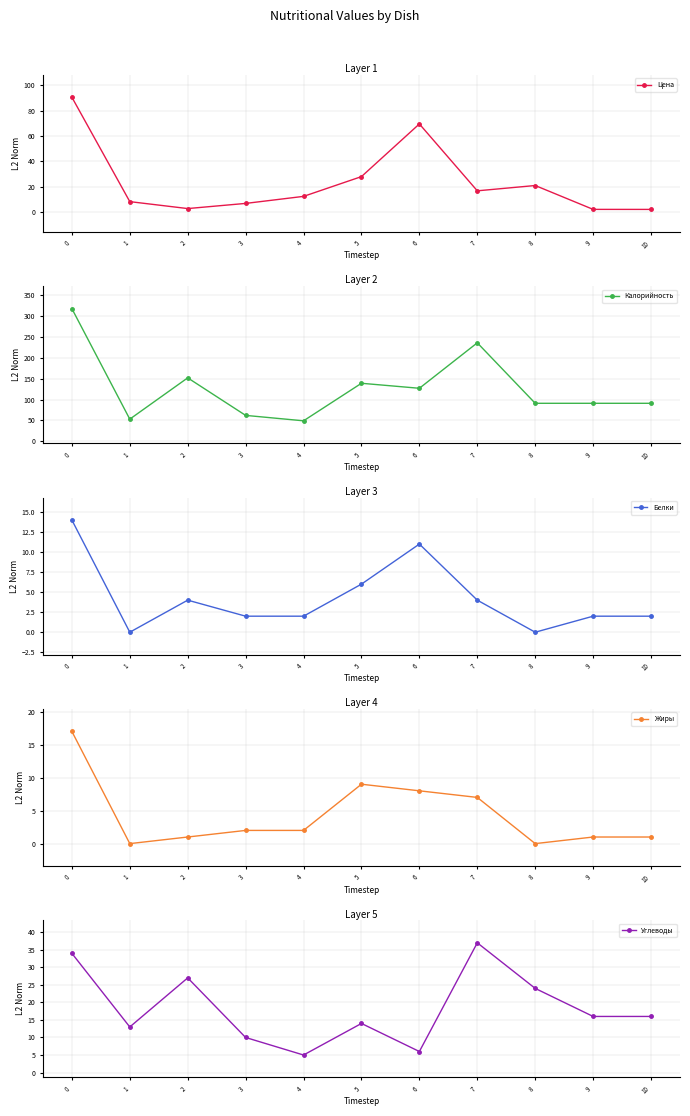

Where is the first local minimum for Углеводы?

1